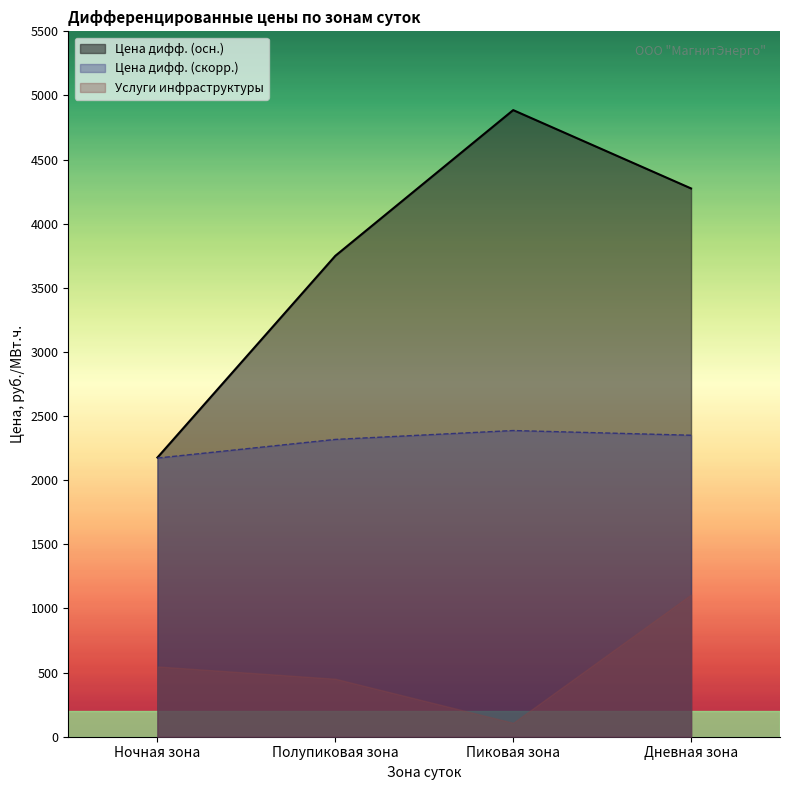

What is the total value across all series at Ночная зона?

4897.6